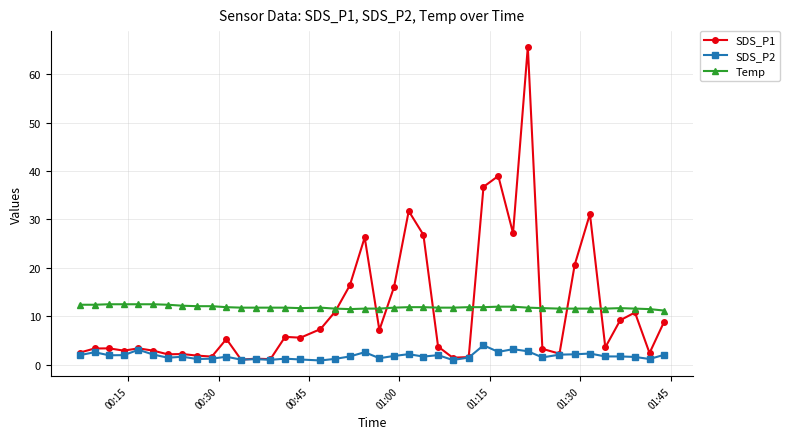

True or false: Temp and SDS_P2 cross at least once.

False